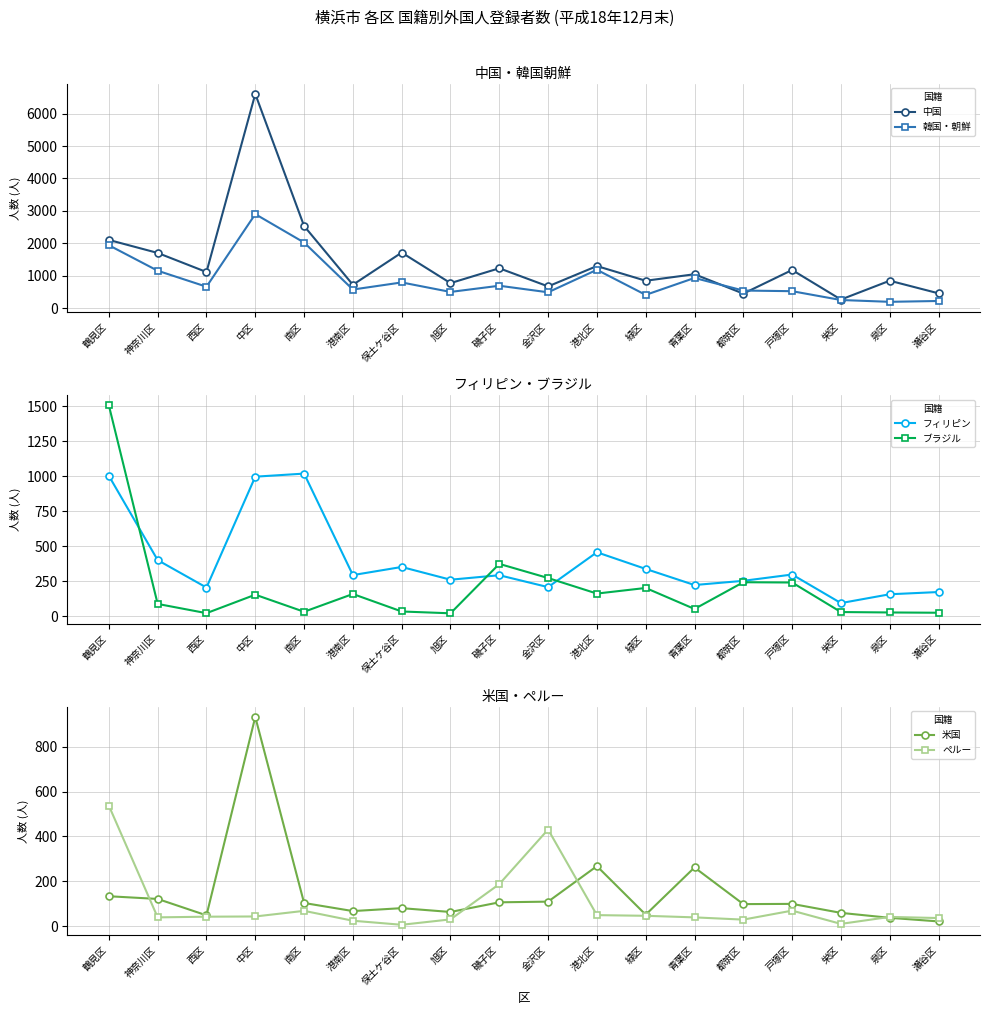

How many data points in ブラジル are less than 153?

9